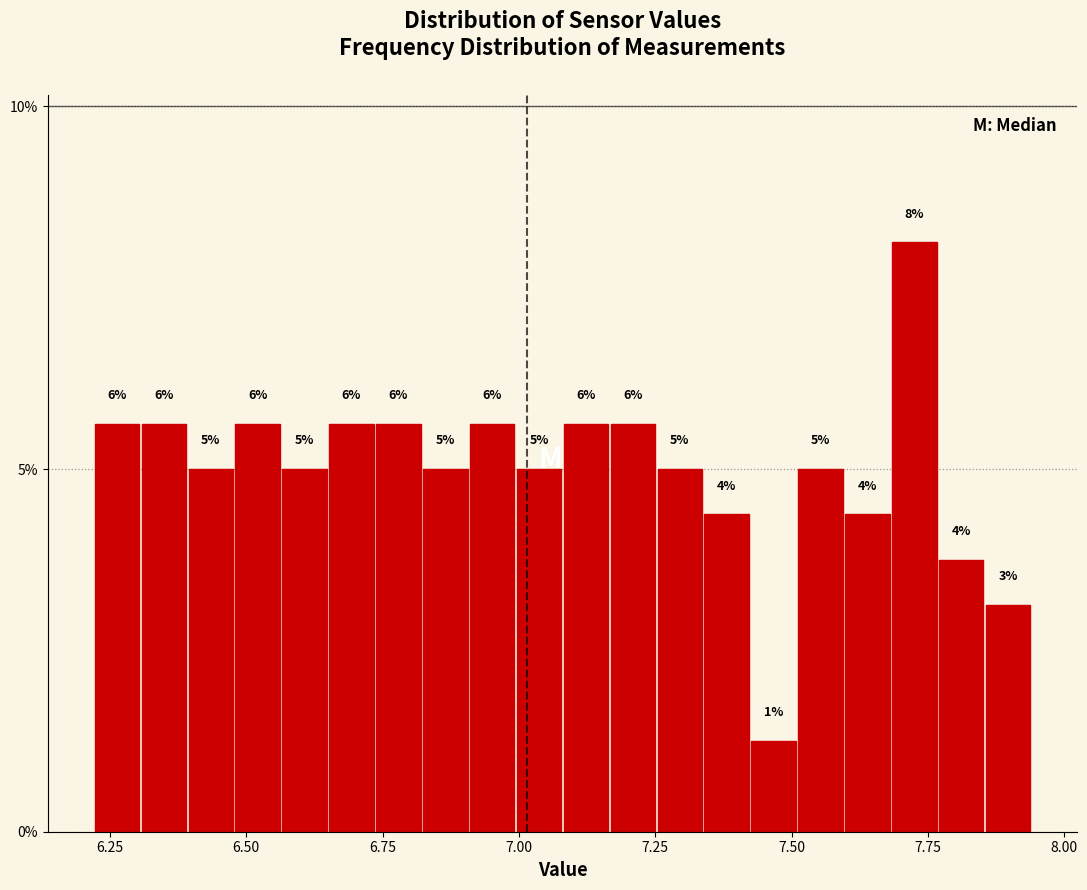

Read against the x-axis, roughly where is the centre of the tallest bar?

7.75